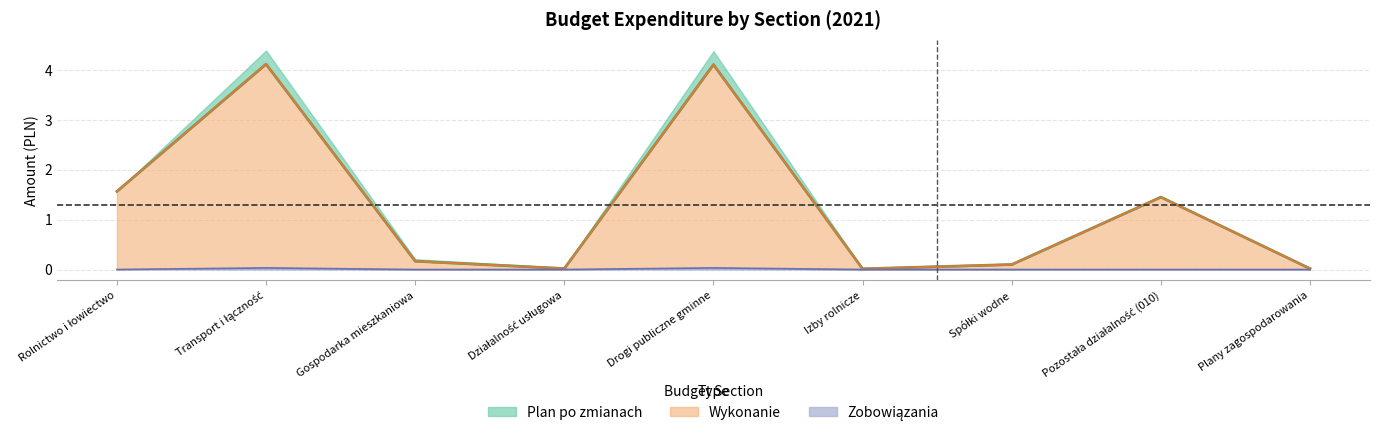

The Plan po zmianach series shows 0.0 at Działalność usługowa. True or false?

True